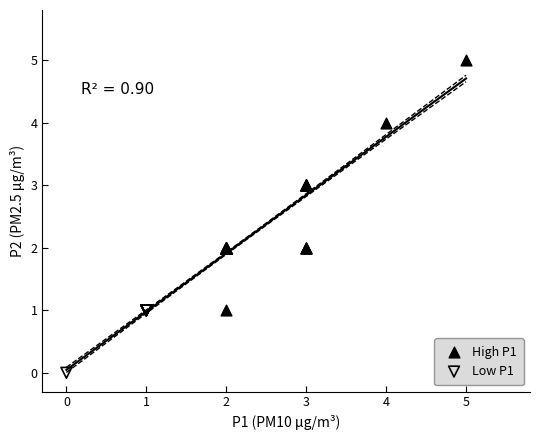

What are all the series names shown in the legend?

High P1, Low P1